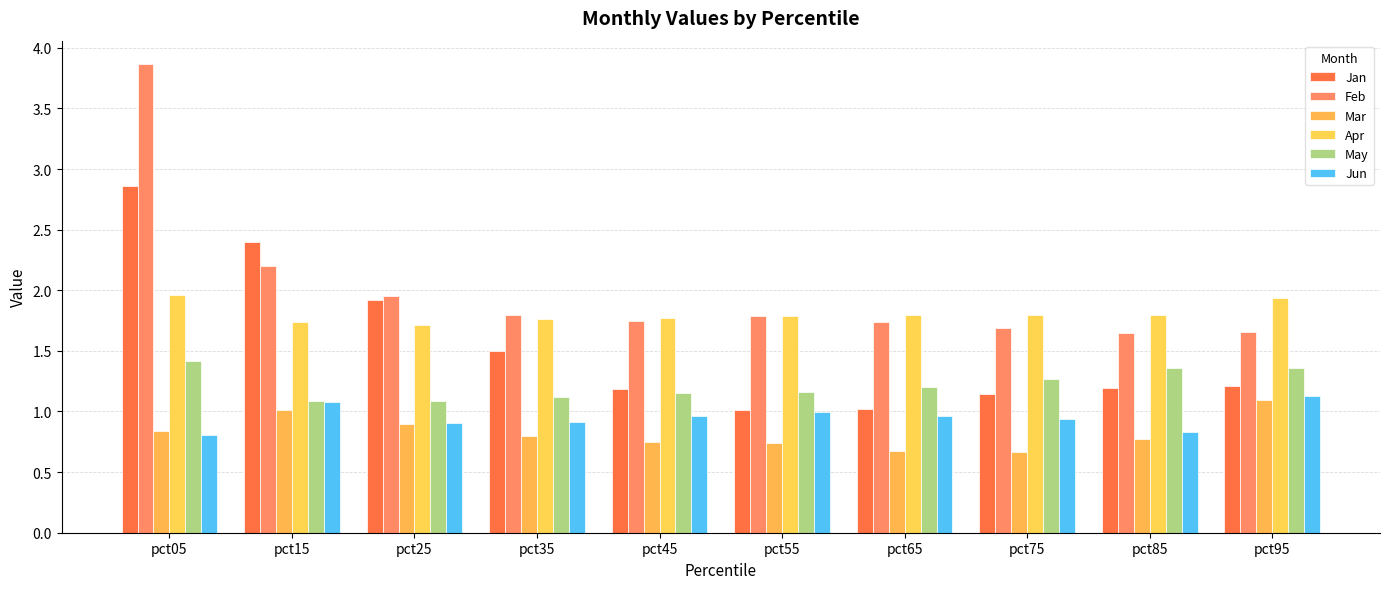

What is the difference between the Jan values at pct35 and pct95?

0.3